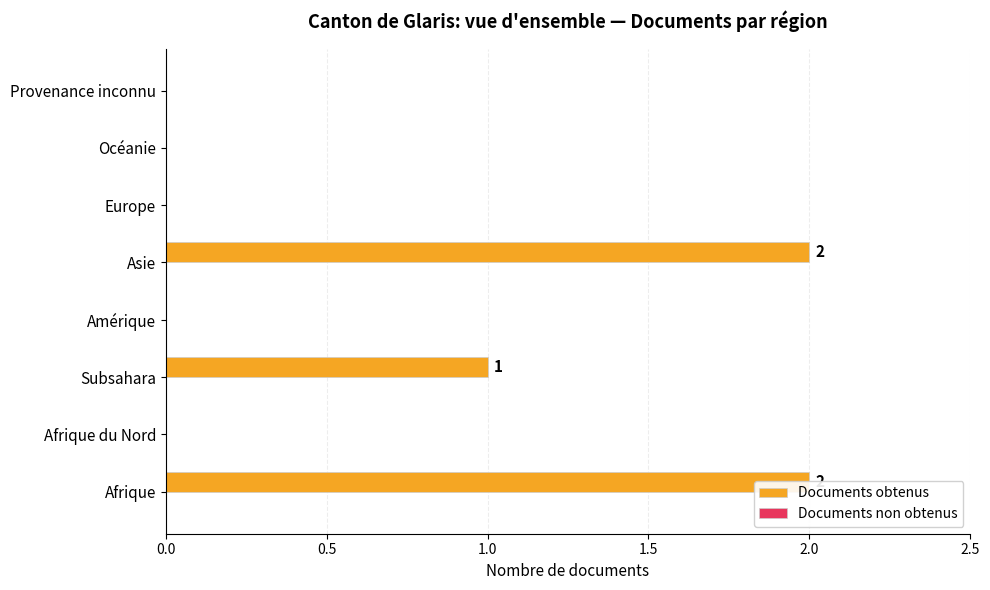

Which series has the widest spread of values?

Documents obtenus